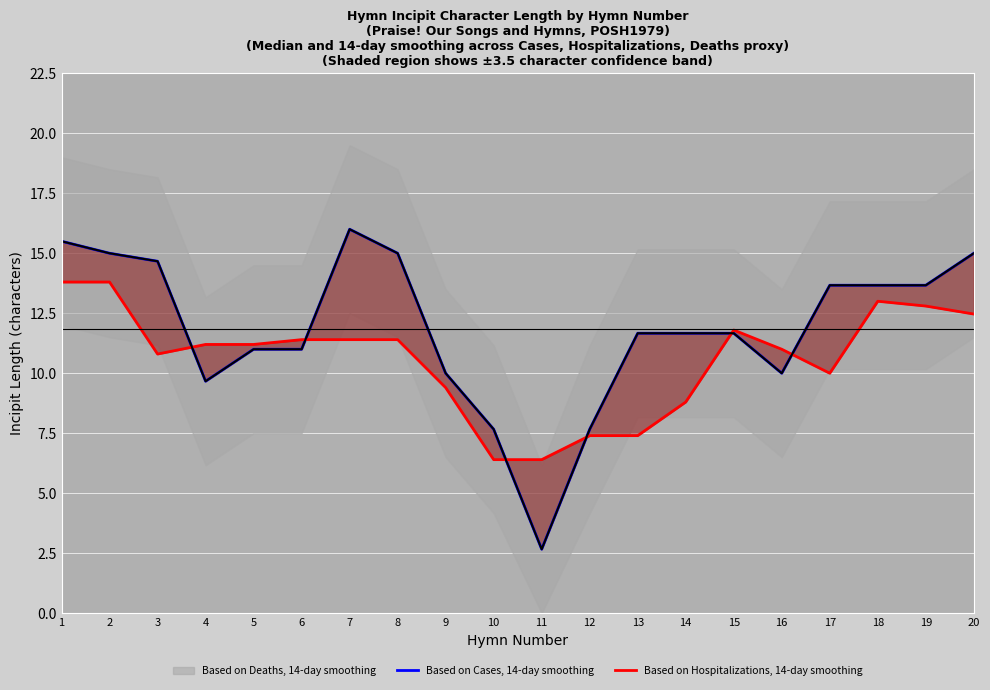

Where is Based on Cases, 14-day smoothing nearest to the value 9?

4